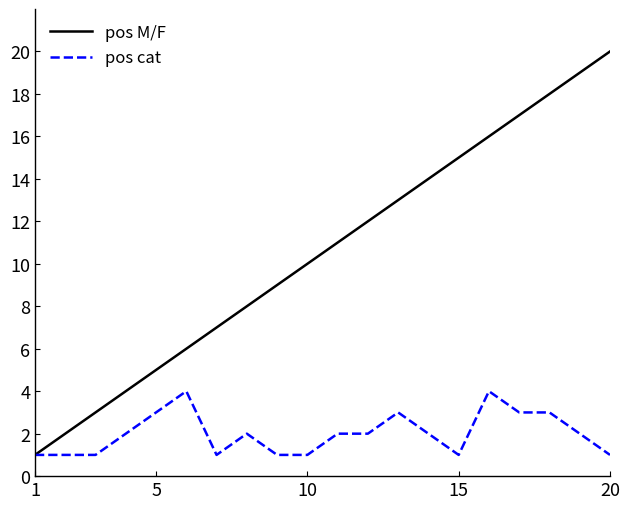

Count the number of data series in this chart.

2